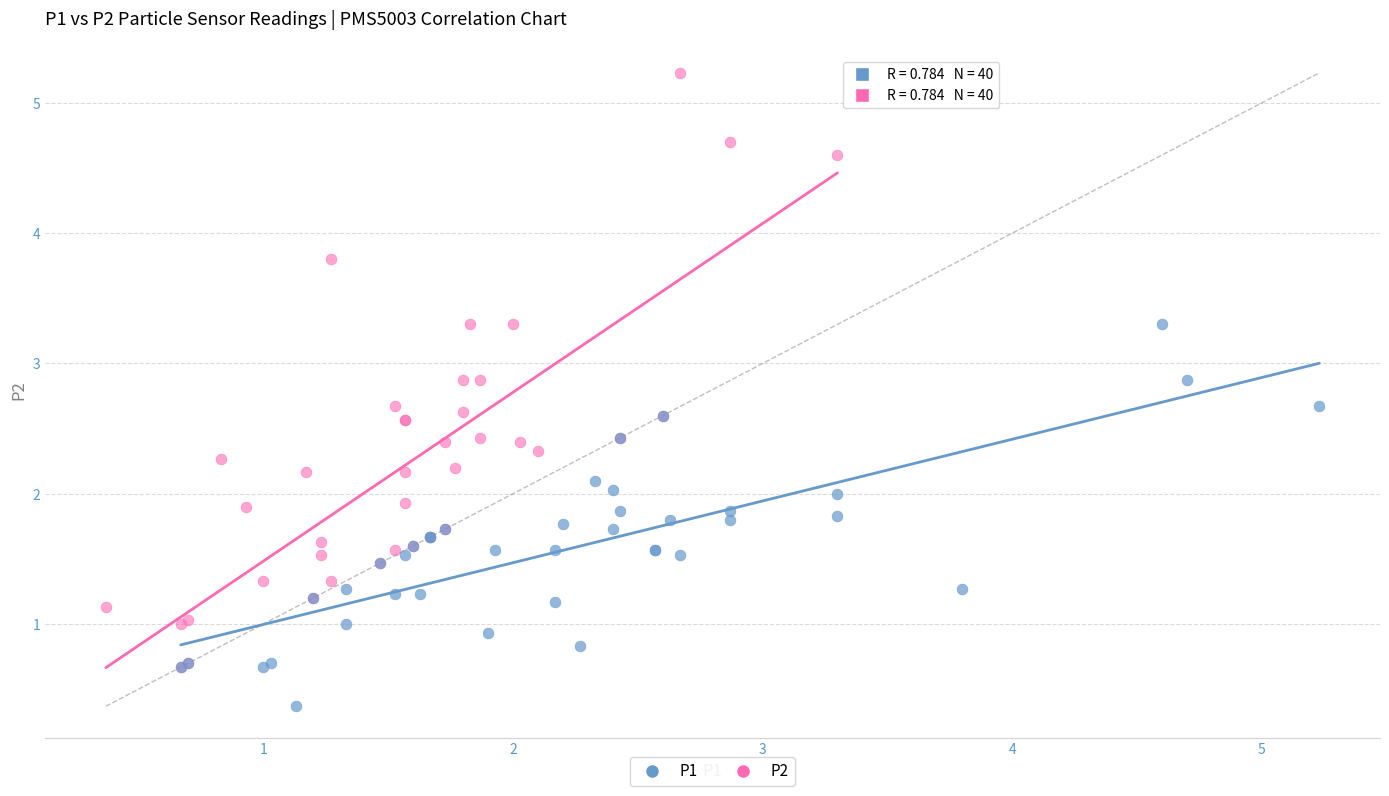

Which series contains the highest Y value?

P2